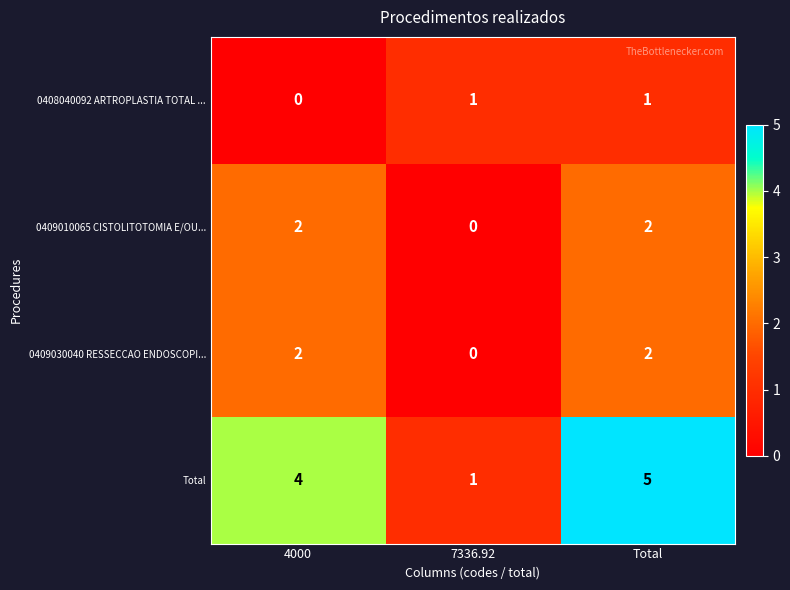

How many data points in 0408040092 ARTROPLASTIA TOTAL ... are less than 1?

1